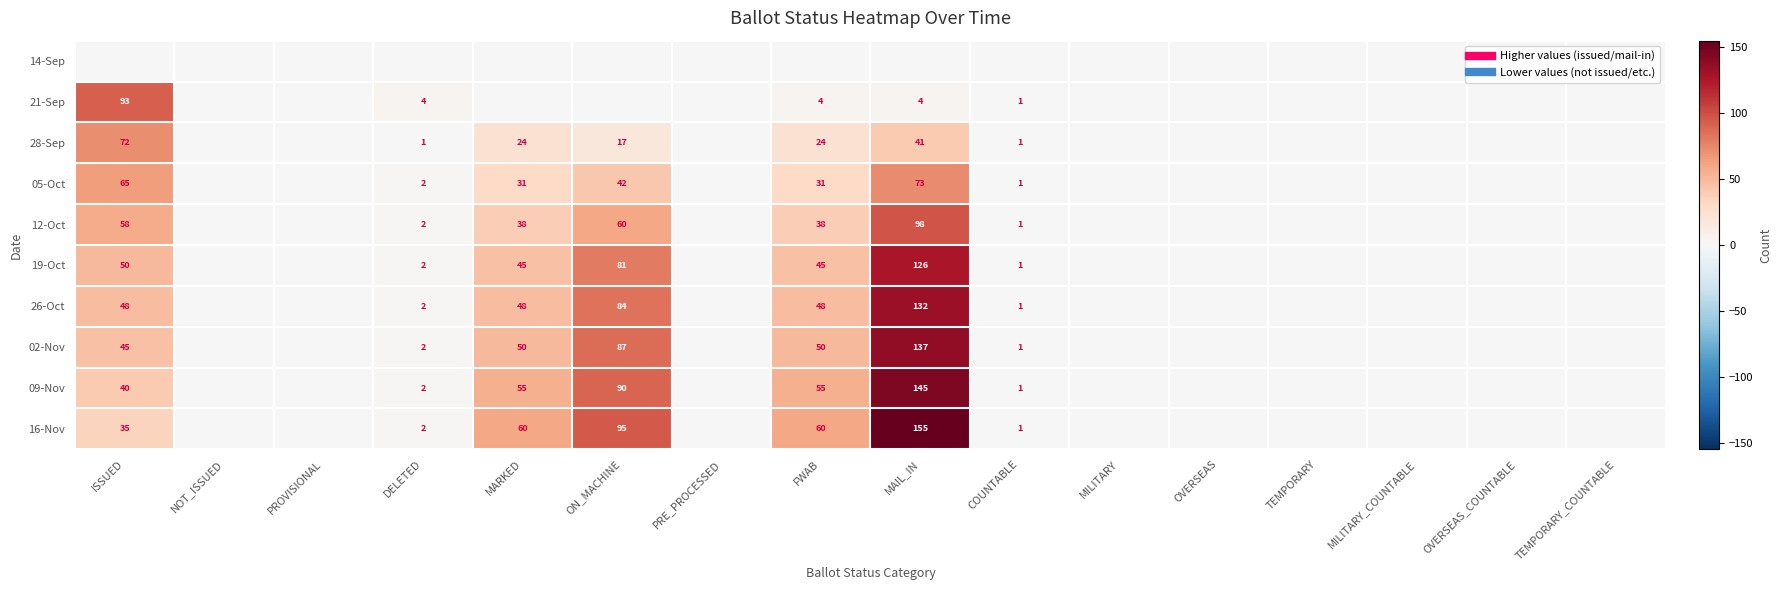

The 19-Oct series shows -46 at PROVISIONAL. True or false?

False